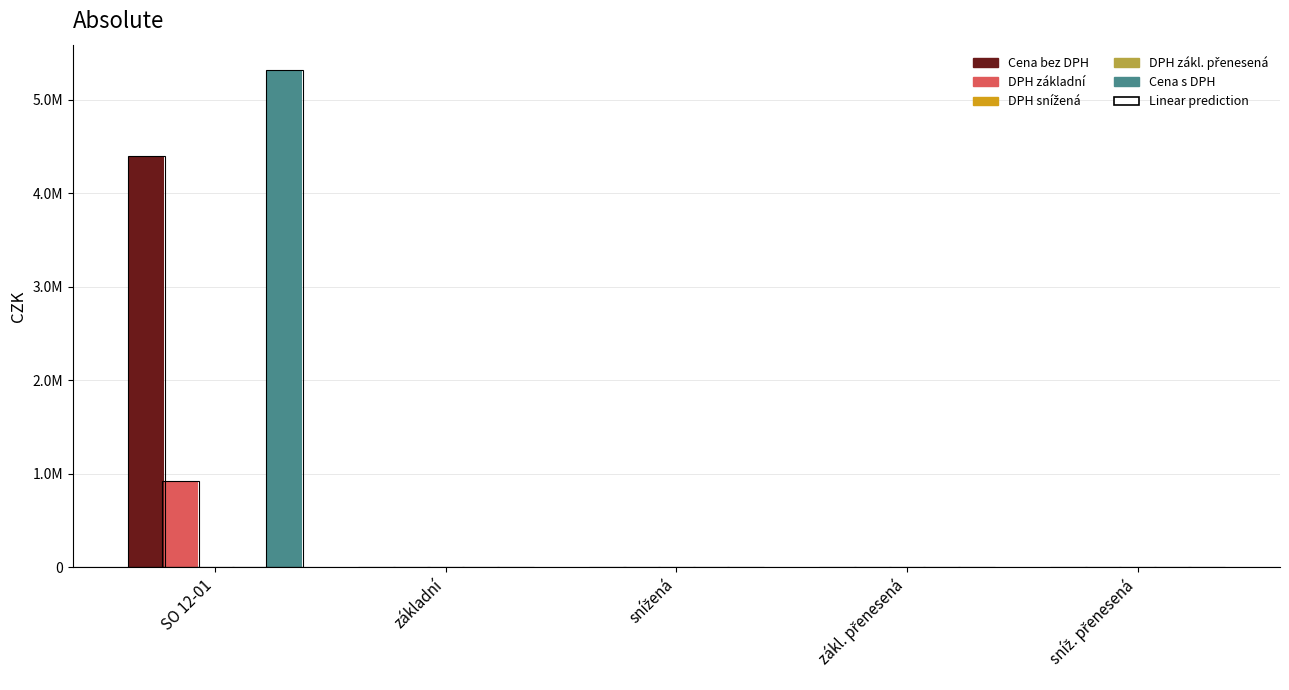

How many values in the Cena bez DPH series exceed 0?

1